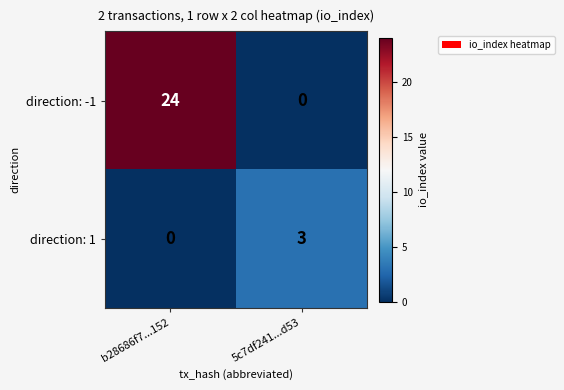

At which category is the sum across all series the highest?

b28686f7...152